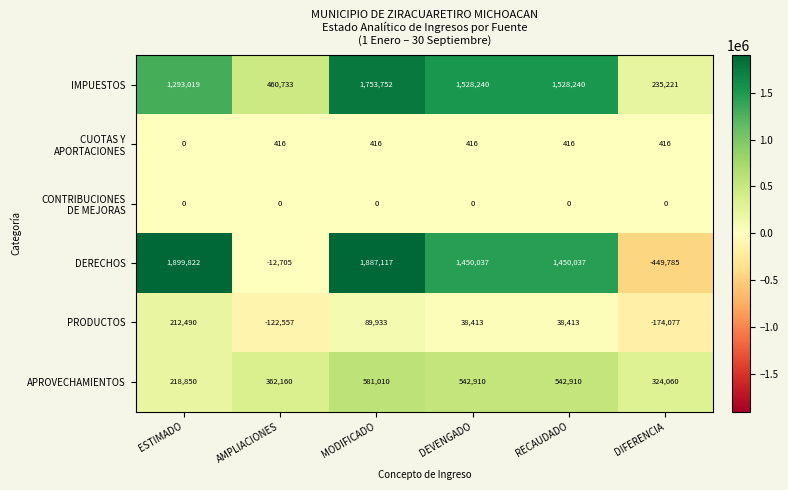

At which label is IMPUESTOS closest to 994486?

ESTIMADO